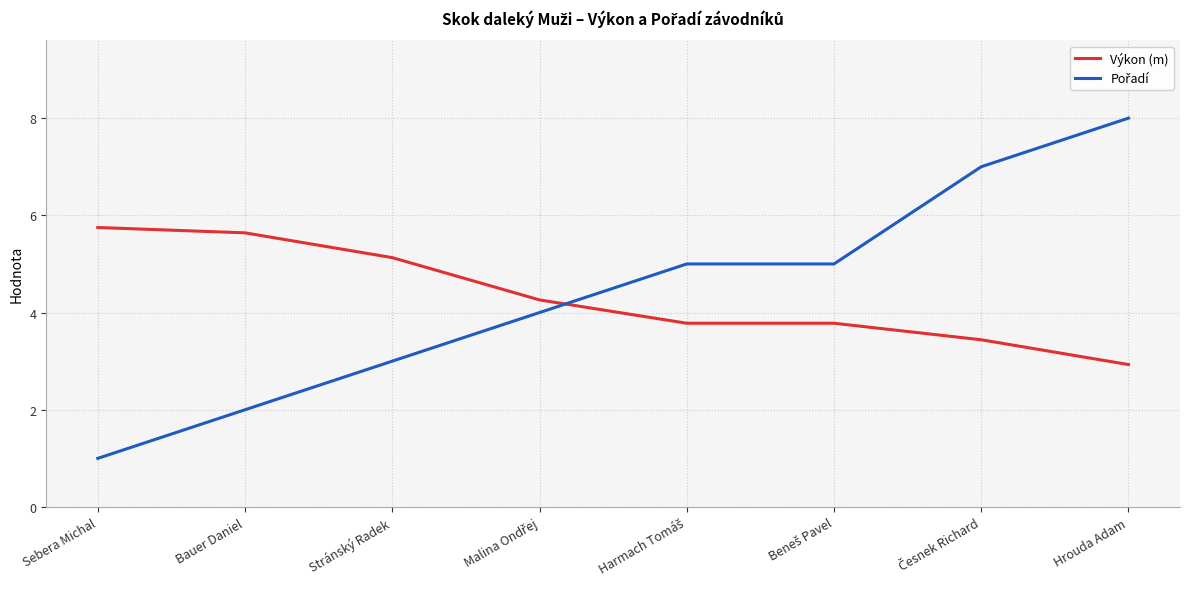

Which label corresponds to the smallest value in the chart?

Sebera Michal